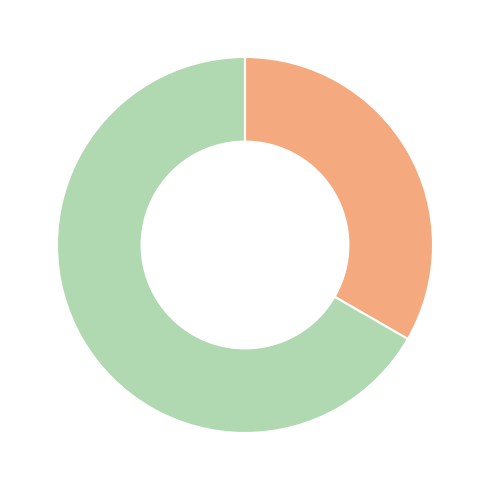

Does any single category account for the majority?

Yes